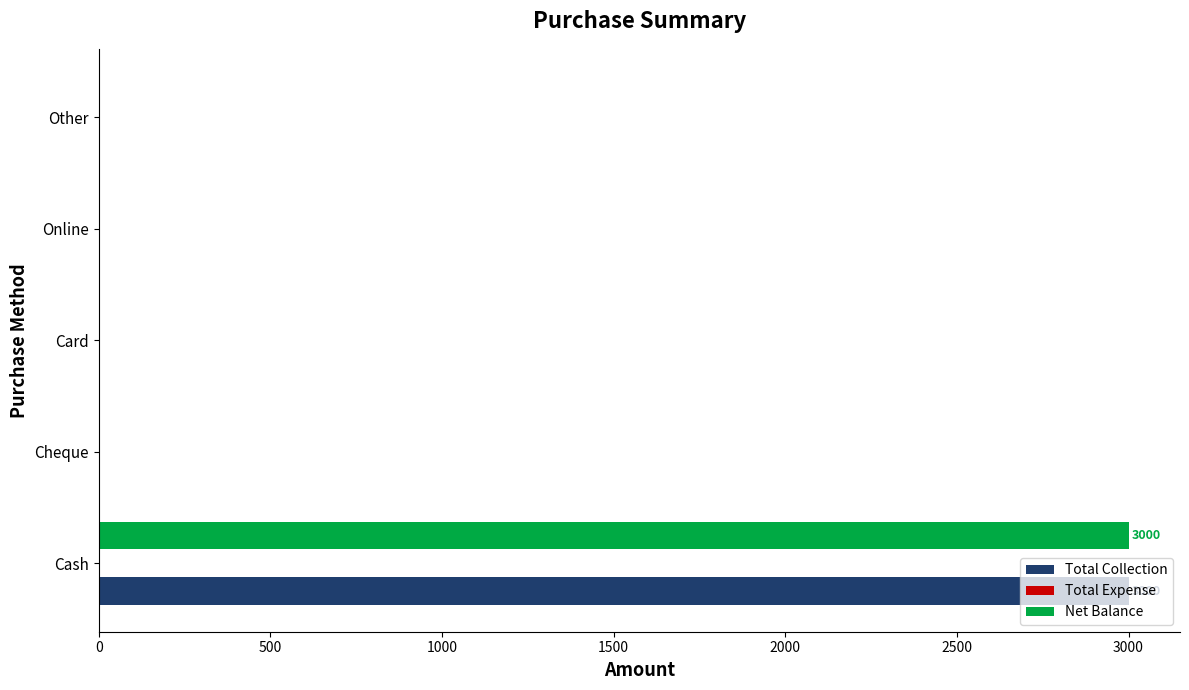

The value of Net Balance at Cash is 3000. True or false?

True